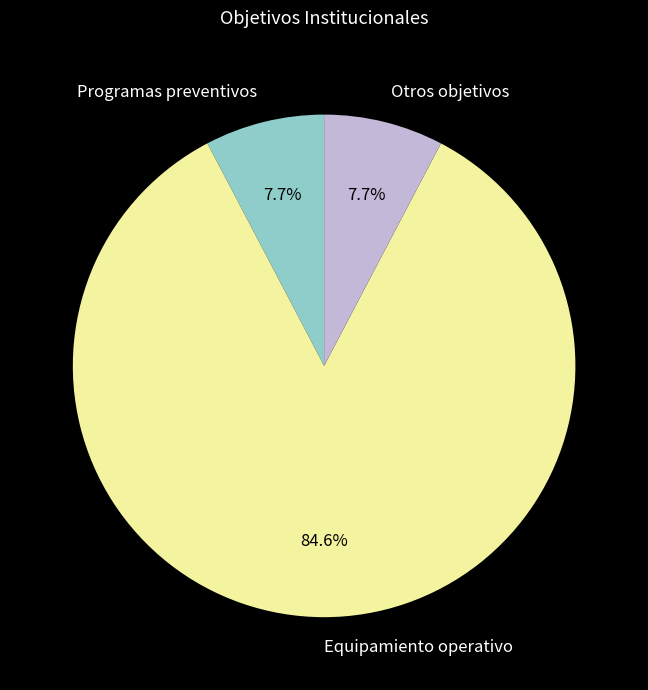

Between Otros objetivos and Equipamiento operativo, which is larger?

Equipamiento operativo